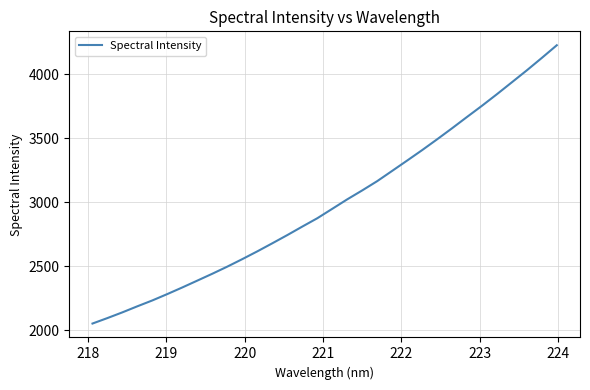

What is the difference between the maximum and minimum values?

2172.7